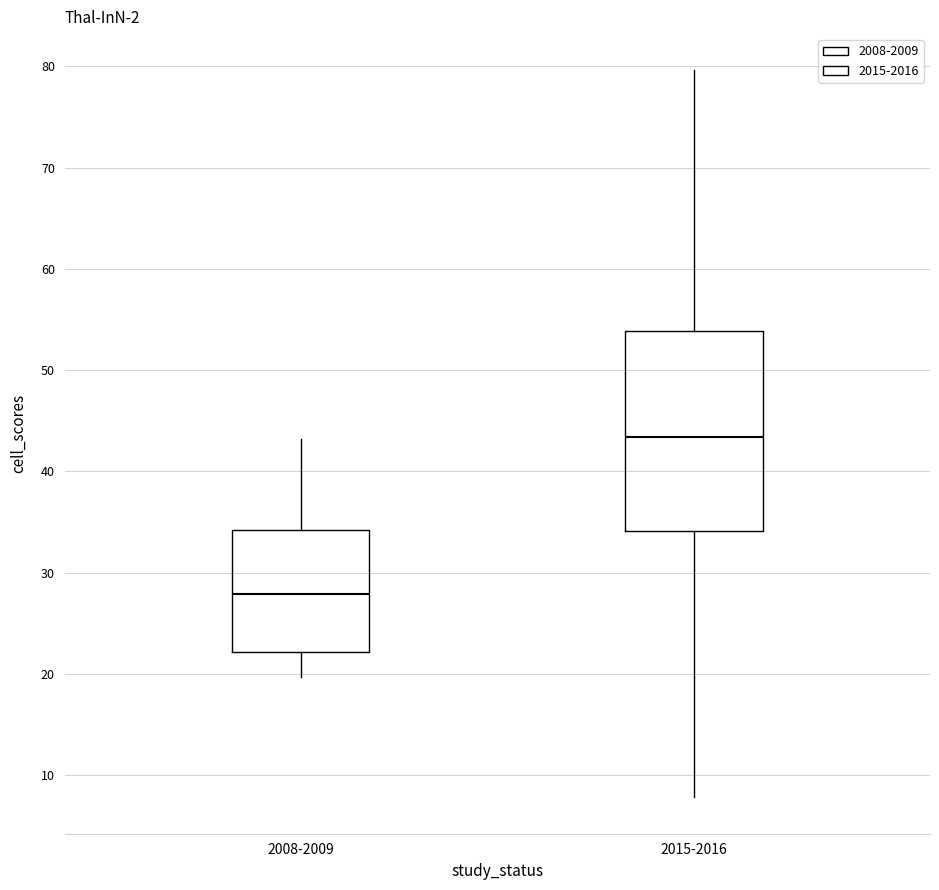

Which box has the lowest median line?

2008-2009